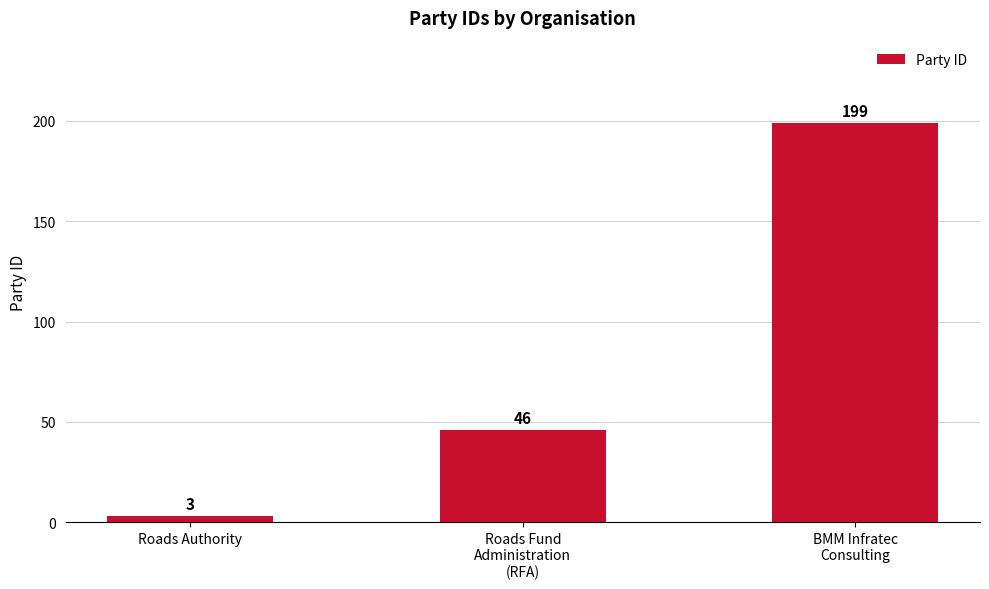

How many values are between 3 and 199?

3